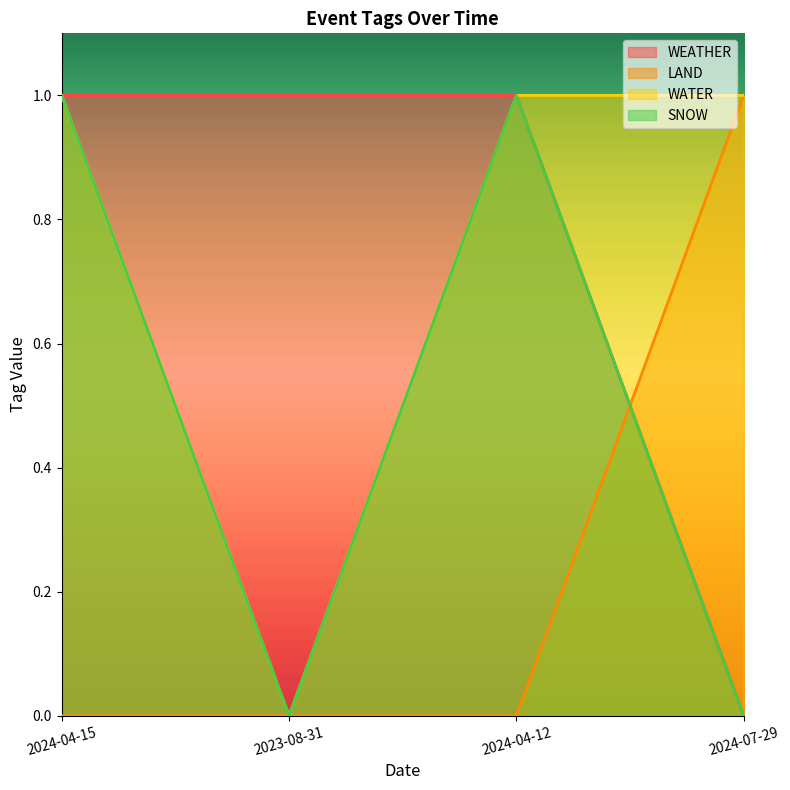

Which has a higher value, 2024-07-29 or 2023-08-31?

2023-08-31